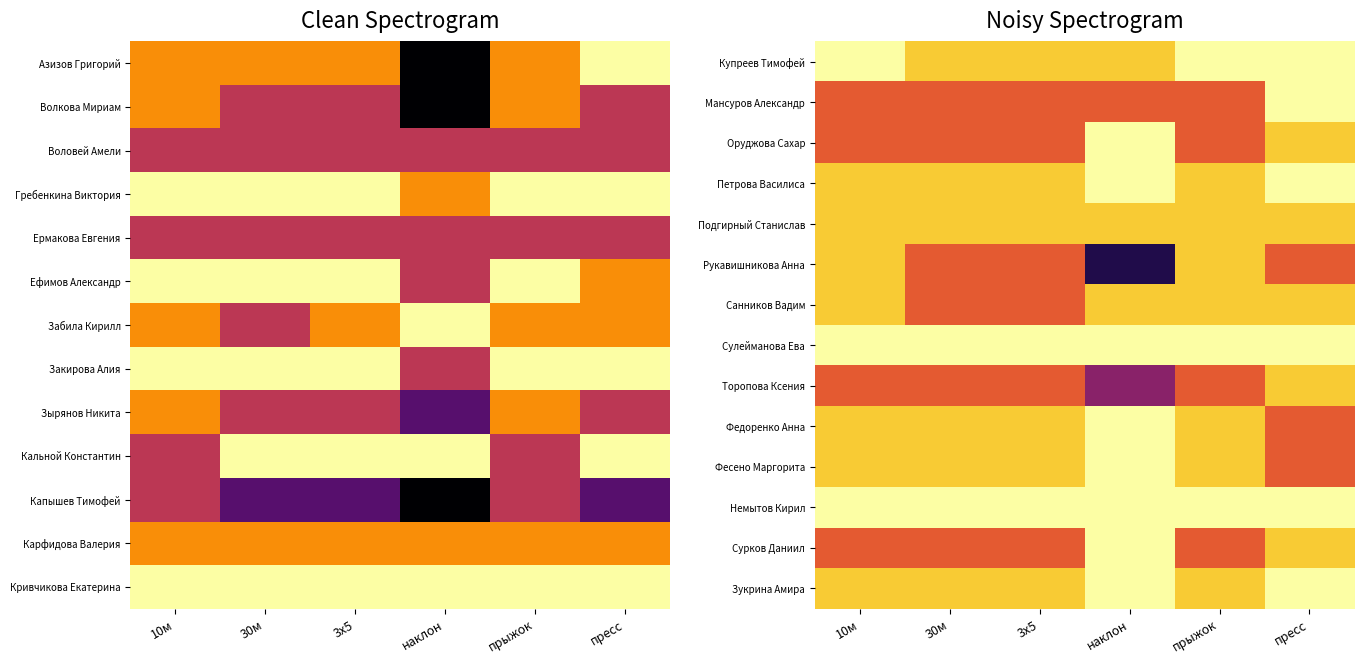

What is the spread (max minus min) of values at прыжок?

2